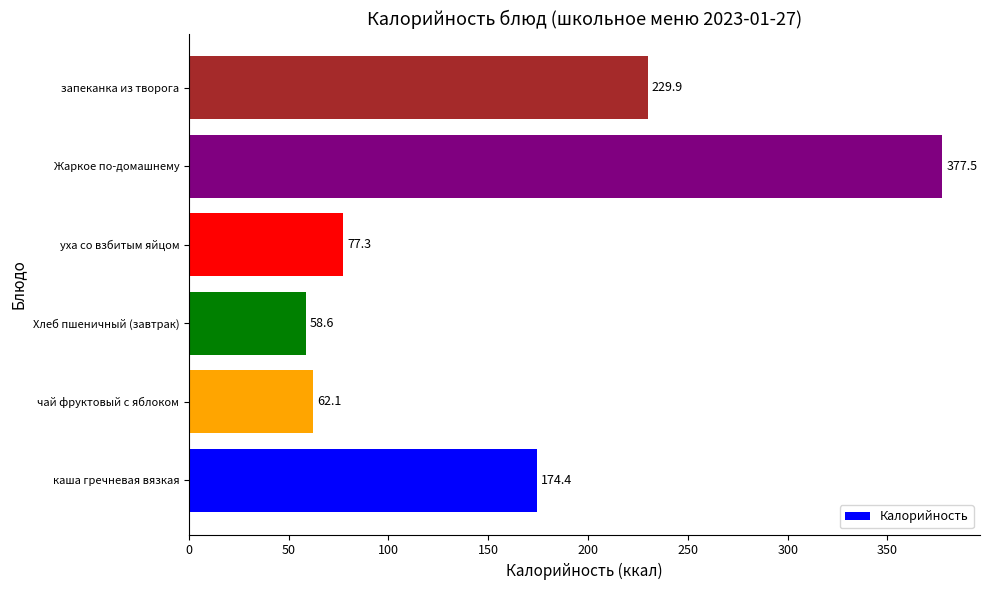

What is the difference between the maximum and minimum values?

318.9